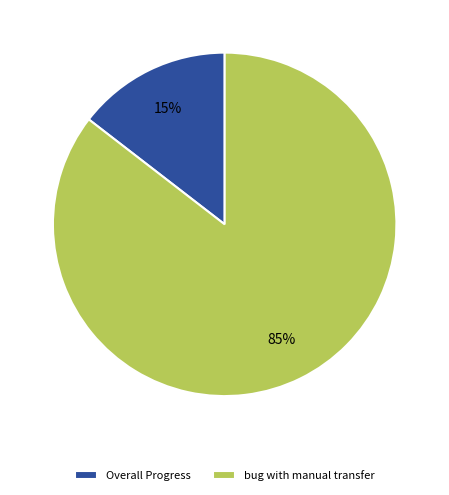

Is the sum of Overall Progress and bug with manual transfer greater than half?

Yes